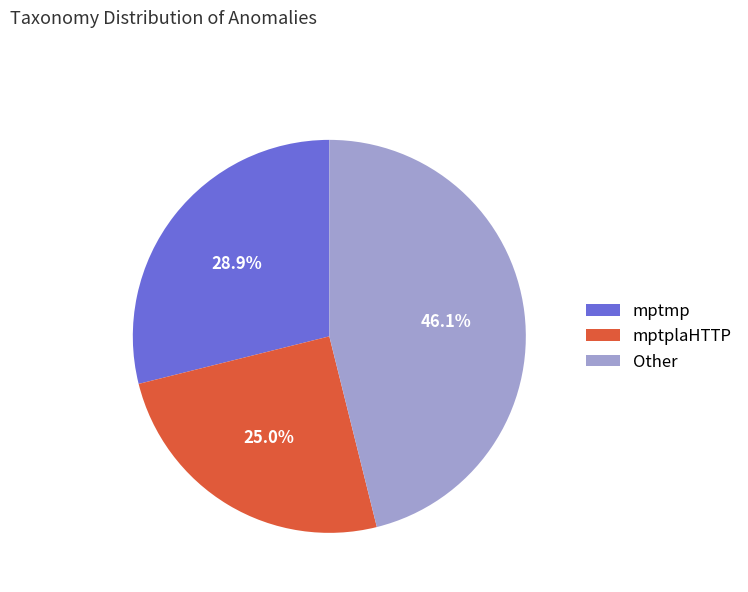

How many segments does this pie chart have?

3